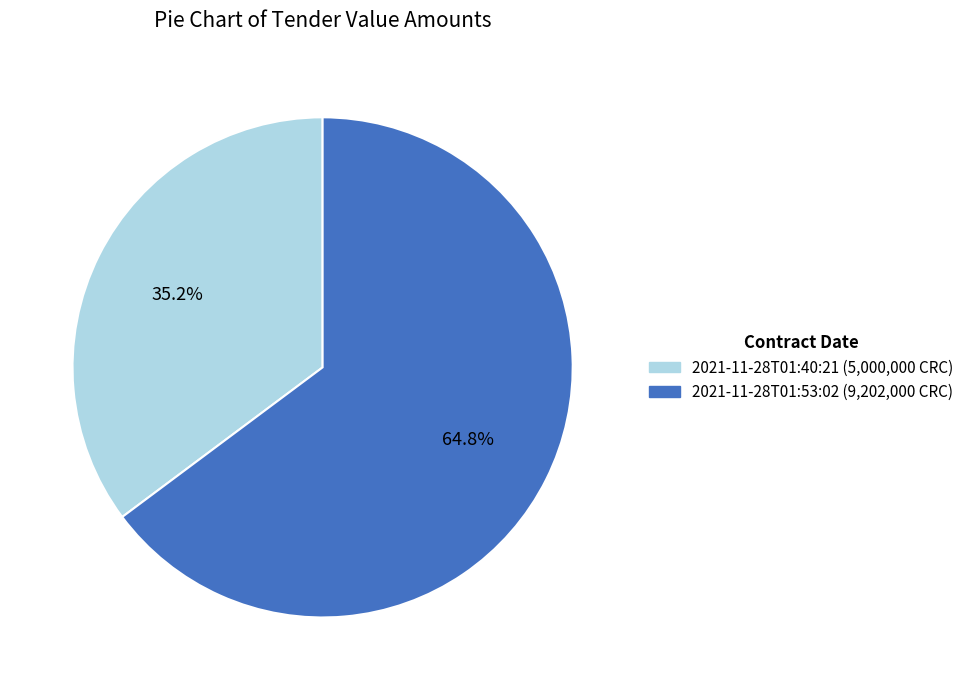

Rank the categories by value from lowest to highest.

2021-11-28T01:40:21 (5,000,000 CRC), 2021-11-28T01:53:02 (9,202,000 CRC)